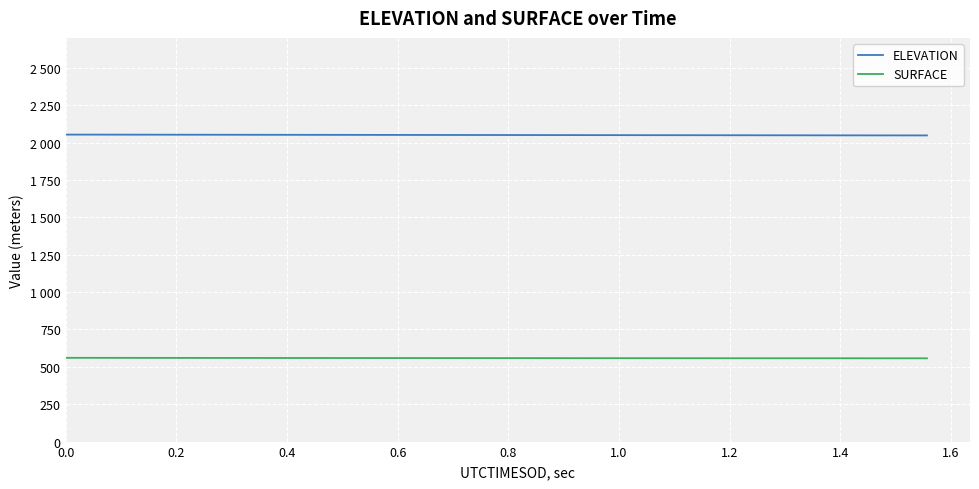

What is the maximum value shown in the chart?

2053.2